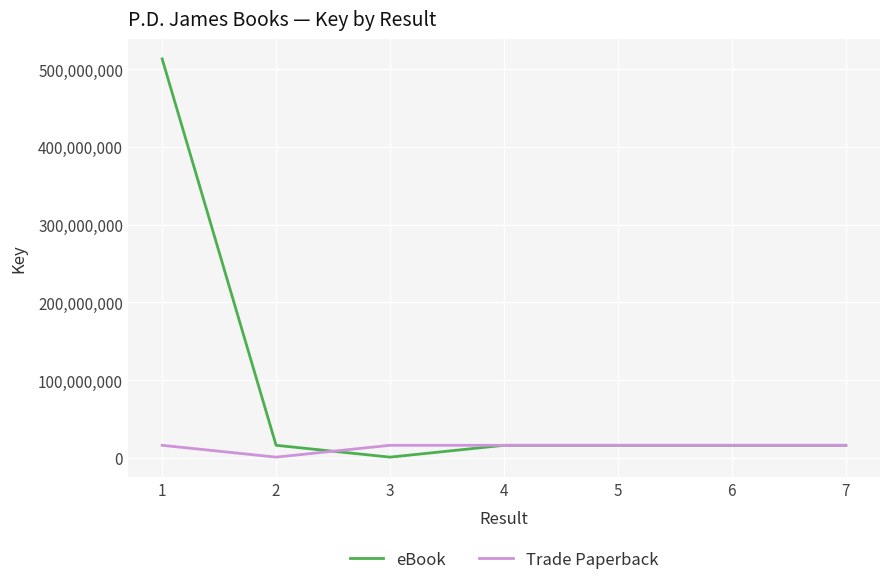

At which label does eBook reach its peak?

1